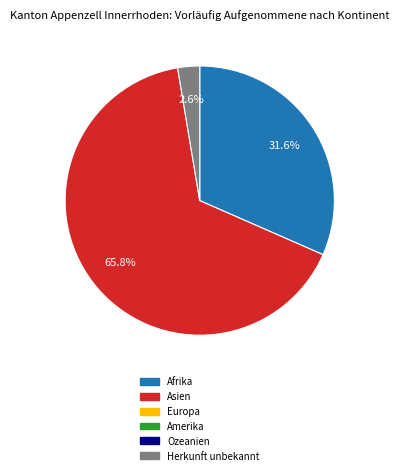

Is there any slice that represents more than half of the pie?

Yes